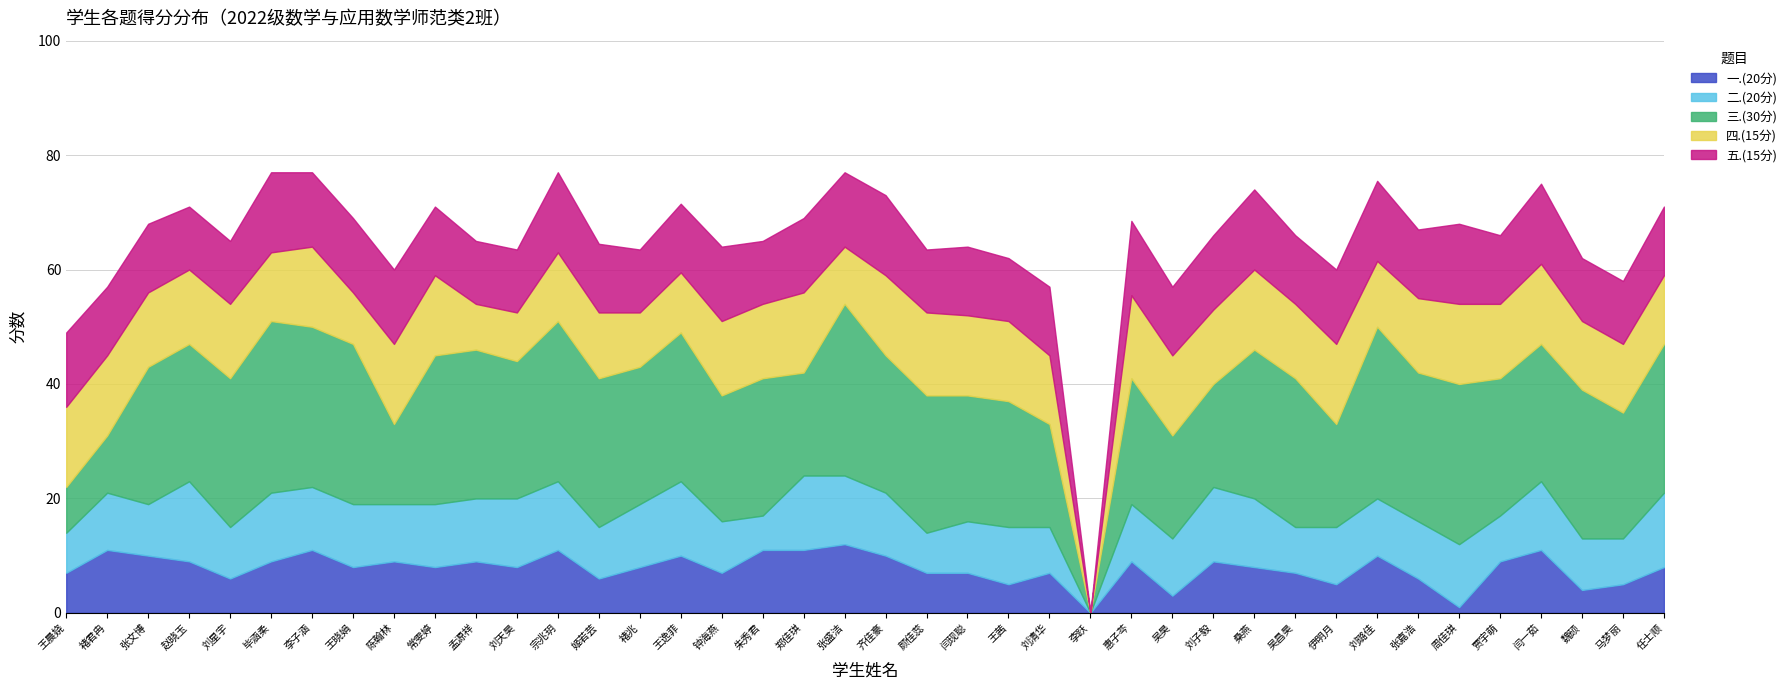

Reading left to right, extract all data points from this chart.

一.(20分): 7.0	11.0	10.0	9.0	6.0	9.0	11.0	8.0	9.0	8.0	9.0	8.0	11.0	6.0	8.0	10.0	7.0	11.0	11.0	12.0	10.0	7.0	7.0	5.0	7.0	0.0	9.0	3.0	9.0	8.0	7.0	5.0	10.0	6.0	1.0	9.0	11.0	4.0	5.0	8.0
二.(20分): 7.0	10.0	9.0	14.0	9.0	12.0	11.0	11.0	10.0	11.0	11.0	12.0	12.0	9.0	11.0	13.0	9.0	6.0	13.0	12.0	11.0	7.0	9.0	10.0	8.0	0.0	10.0	10.0	13.0	12.0	8.0	10.0	10.0	10.0	11.0	8.0	12.0	9.0	8.0	13.0
三.(30分): 8.0	10.0	24.0	24.0	26.0	30.0	28.0	28.0	14.0	26.0	26.0	24.0	28.0	26.0	24.0	26.0	22.0	24.0	18.0	30.0	24.0	24.0	22.0	22.0	18.0	0.0	22.0	18.0	18.0	26.0	26.0	18.0	30.0	26.0	28.0	24.0	24.0	26.0	22.0	26.0
四.(15分): 14.0	14.0	13.0	13.0	13.0	12.0	14.0	9.0	14.0	14.0	8.0	8.5	12.0	11.5	9.5	10.5	13.0	13.0	14.0	10.0	14.0	14.5	14.0	14.0	12.0	0.0	14.5	14.0	13.0	14.0	13.0	14.0	11.5	13.0	14.0	13.0	14.0	12.0	12.0	12.0
五.(15分): 13.0	12.0	12.0	11.0	11.0	14.0	13.0	13.0	13.0	12.0	11.0	11.0	14.0	12.0	11.0	12.0	13.0	11.0	13.0	13.0	14.0	11.0	12.0	11.0	12.0	0.0	13.0	12.0	13.0	14.0	12.0	13.0	14.0	12.0	14.0	12.0	14.0	11.0	11.0	12.0